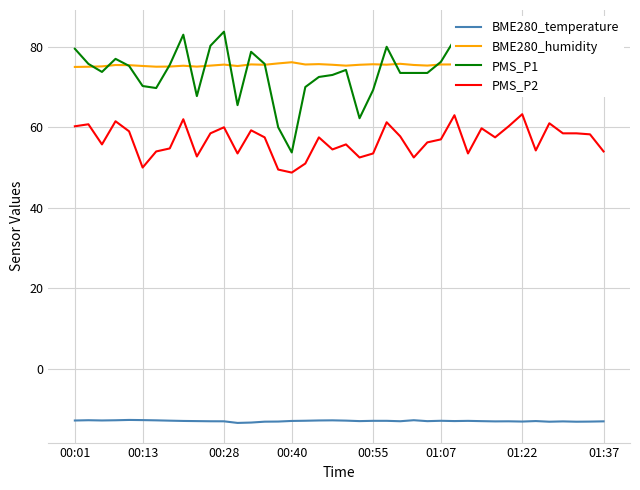

True or false: PMS_P1 has a value of 38.2 at 31.

False